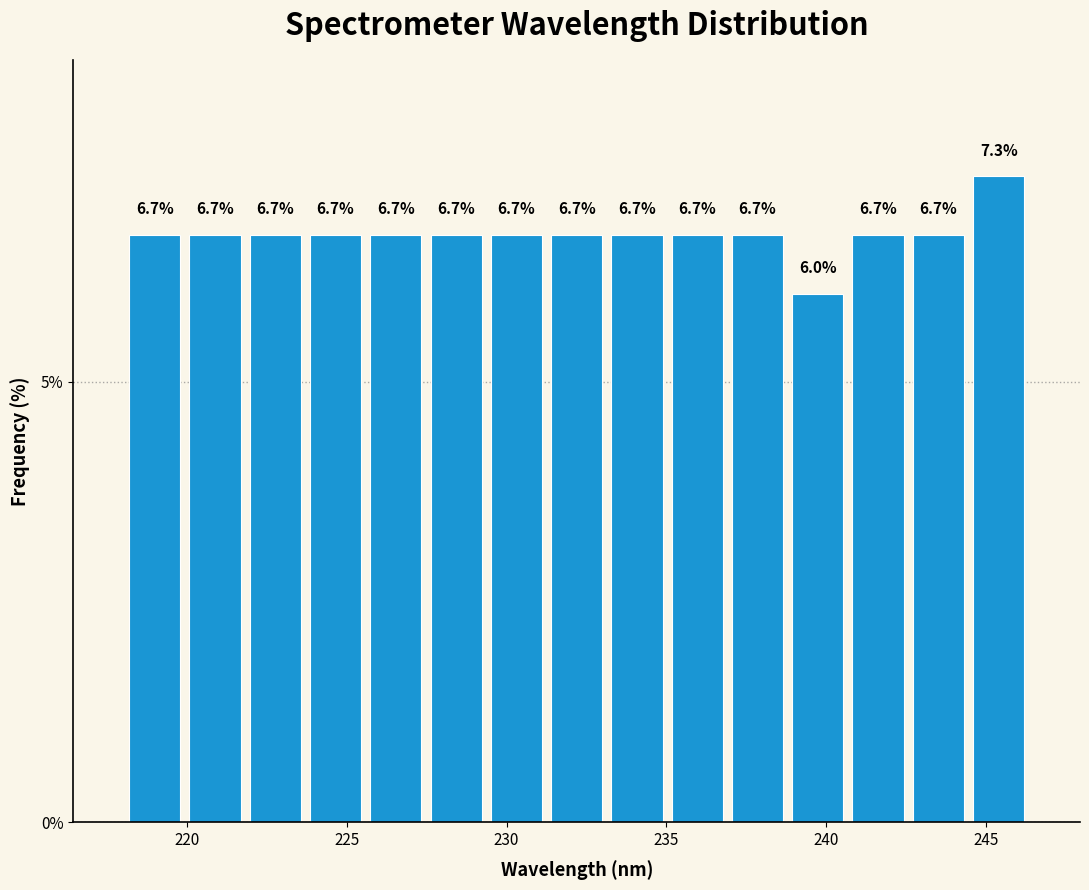

Read against the x-axis, roughly where is the centre of the tallest bar?

245.5